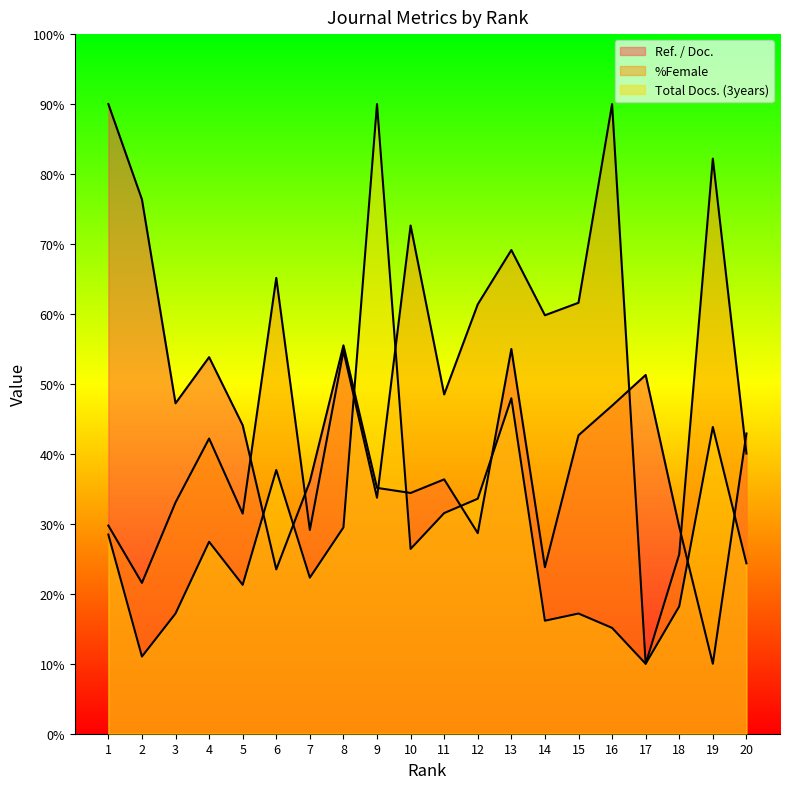

How many lines are shown in the chart?

3